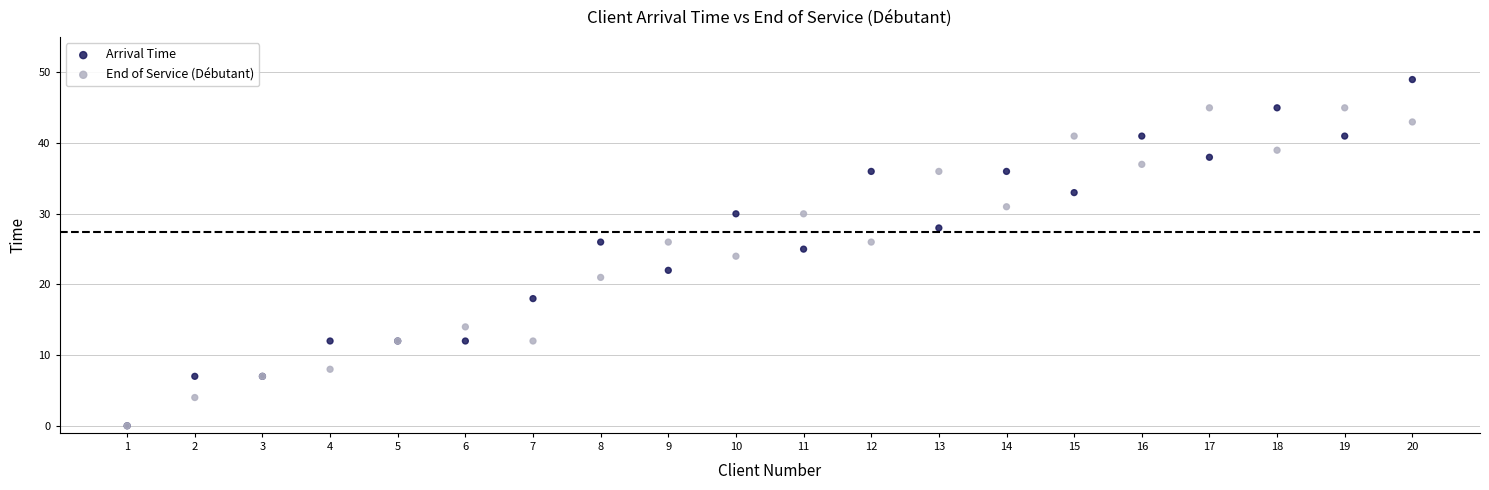

What are all the series names shown in the legend?

Arrival Time, End of Service (Débutant)